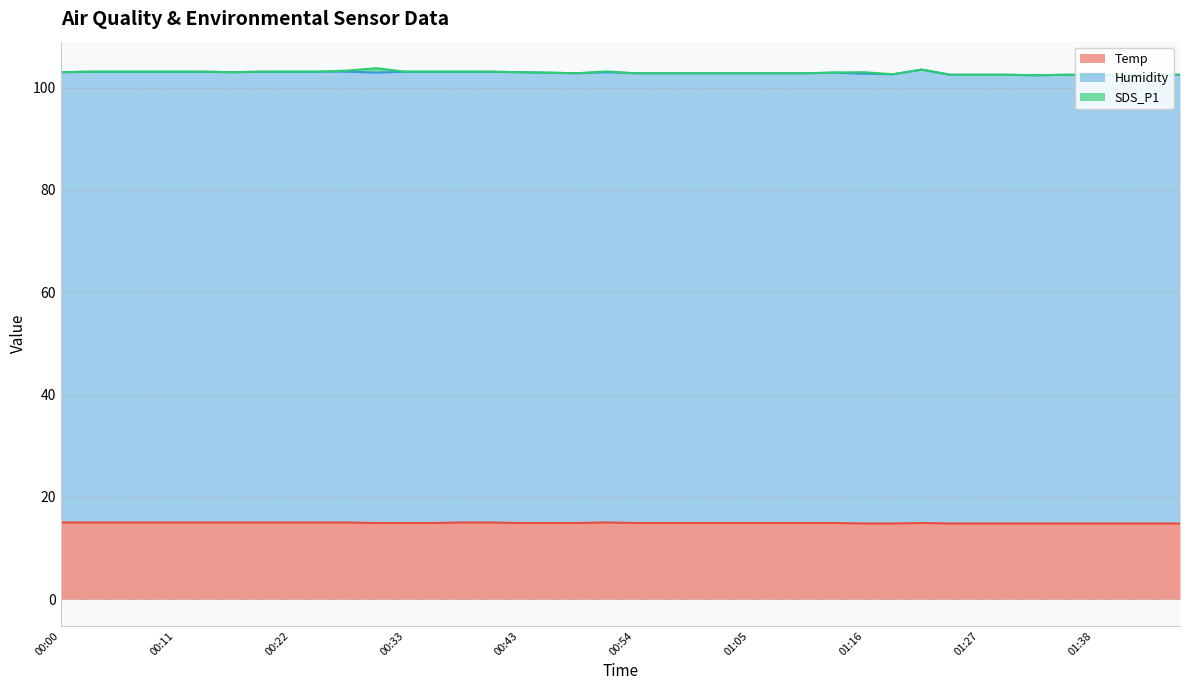

Where is the first local maximum for SDS_P1?

00:30